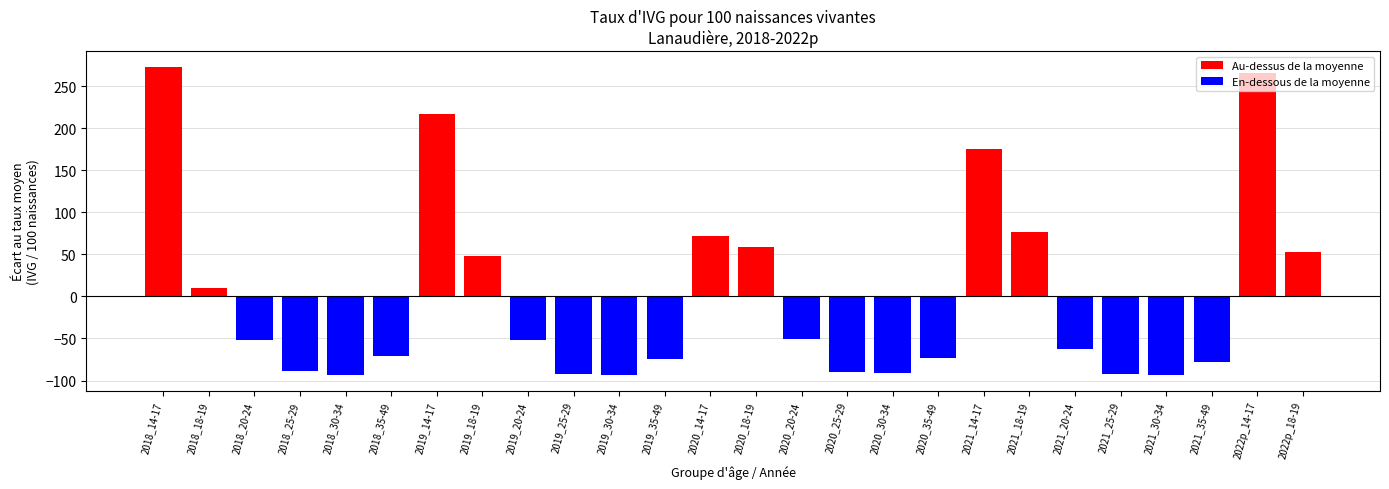

What is the change in value from 2020_20-24 to 2021_30-34?

-42.4